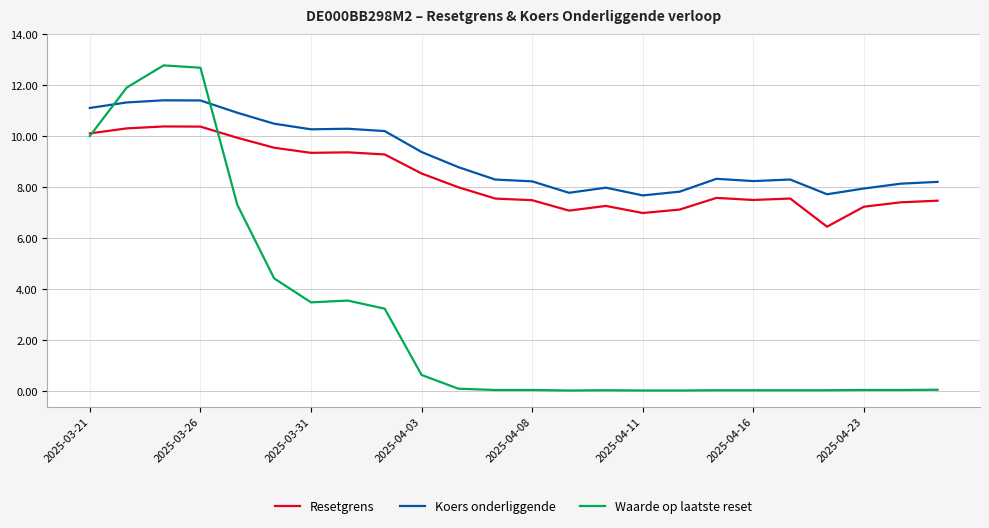

Which series has the widest spread of values?

Waarde op laatste reset